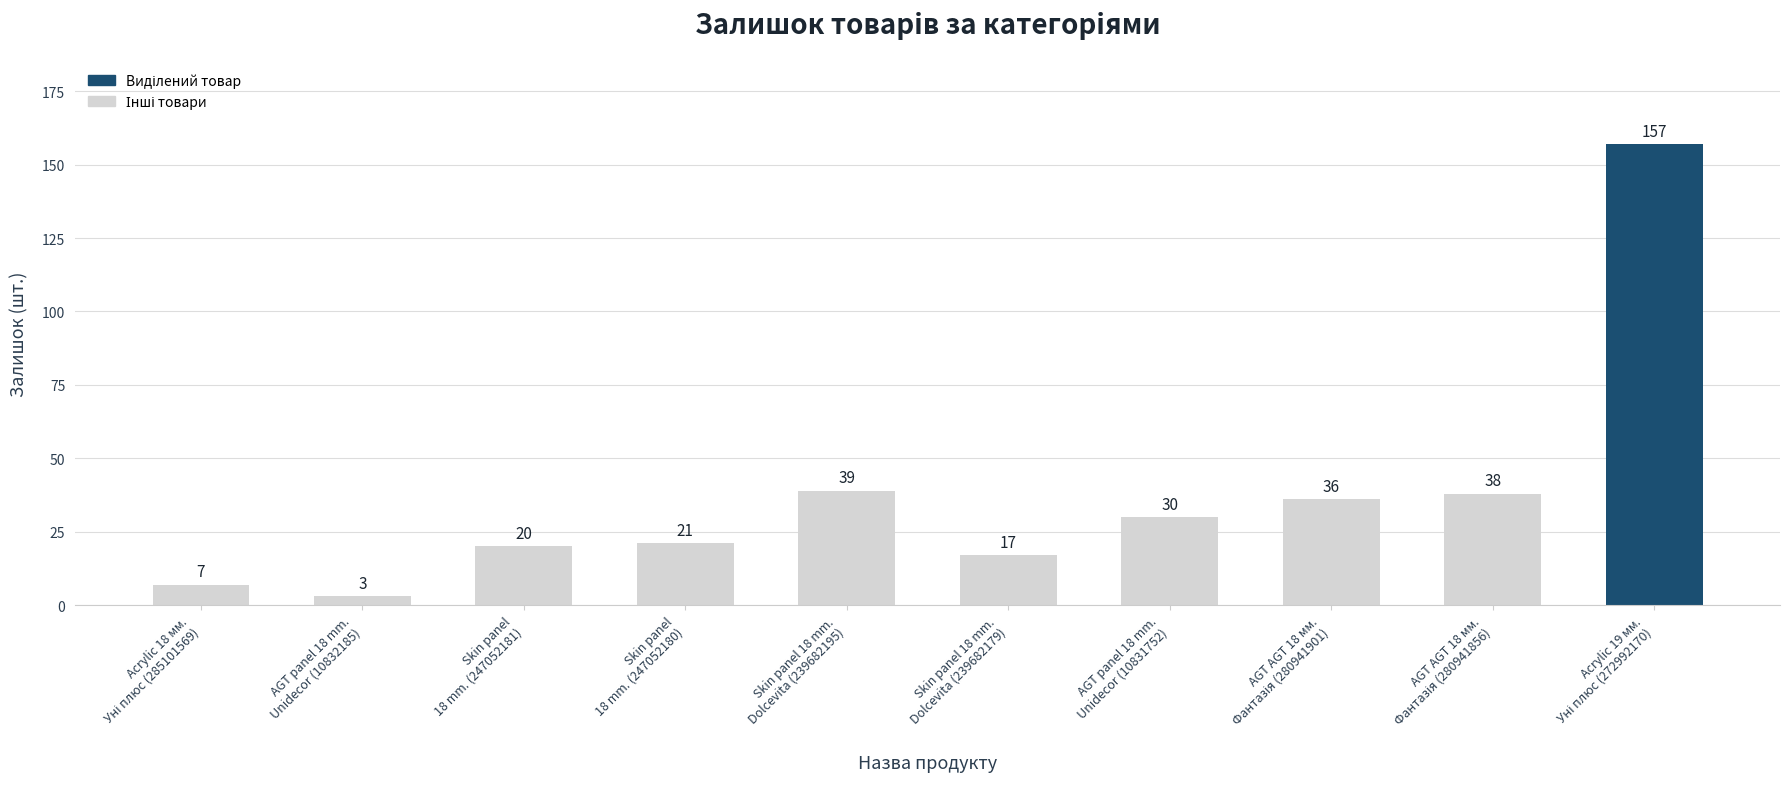

What is the difference between the maximum and minimum values?

154